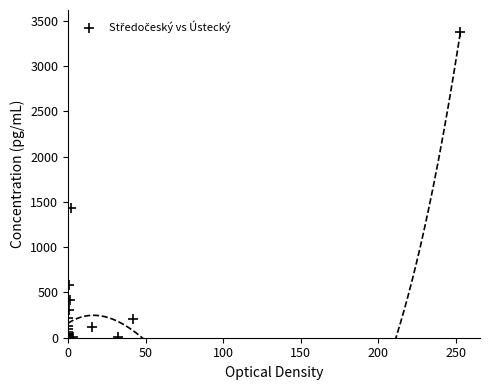

What Y value in the scatter plot is closest to 1686?

1432.3